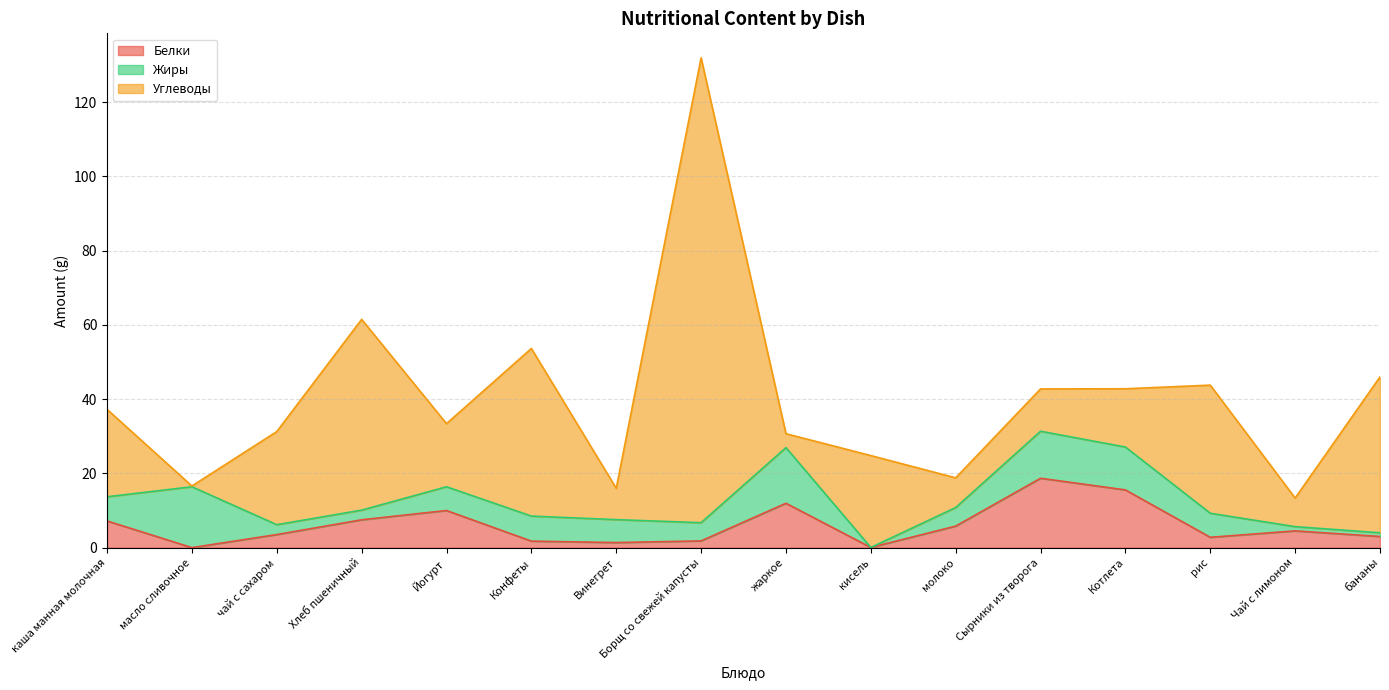

What is the sum of all Жиры values?

105.2